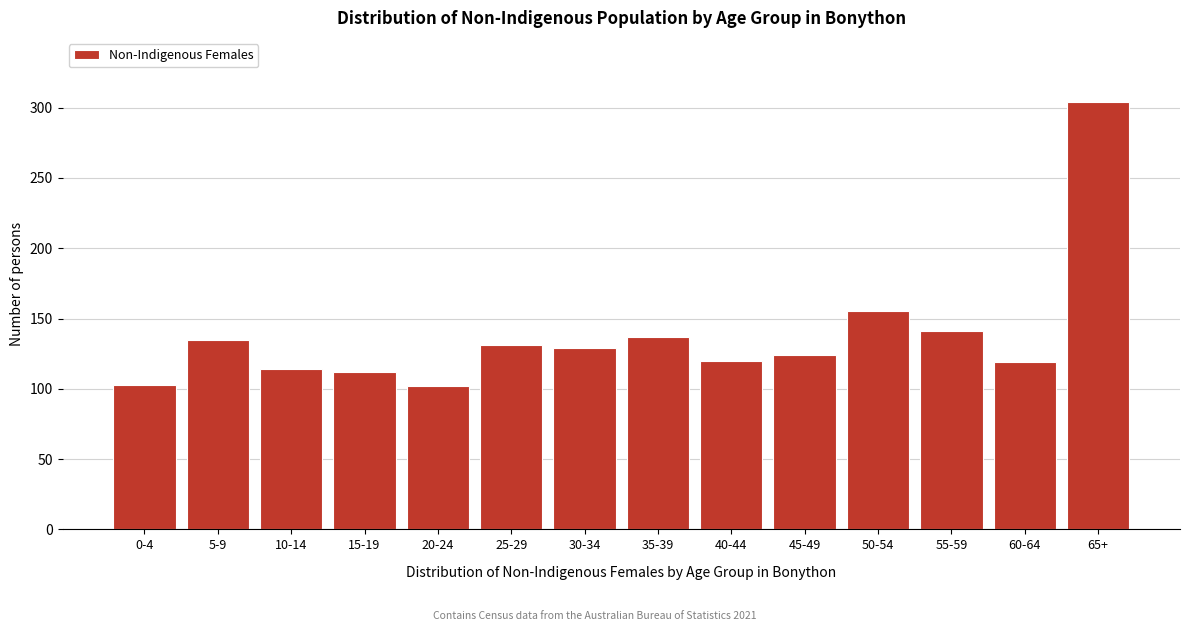

Between 15-19 and 60-64, which is larger?

60-64